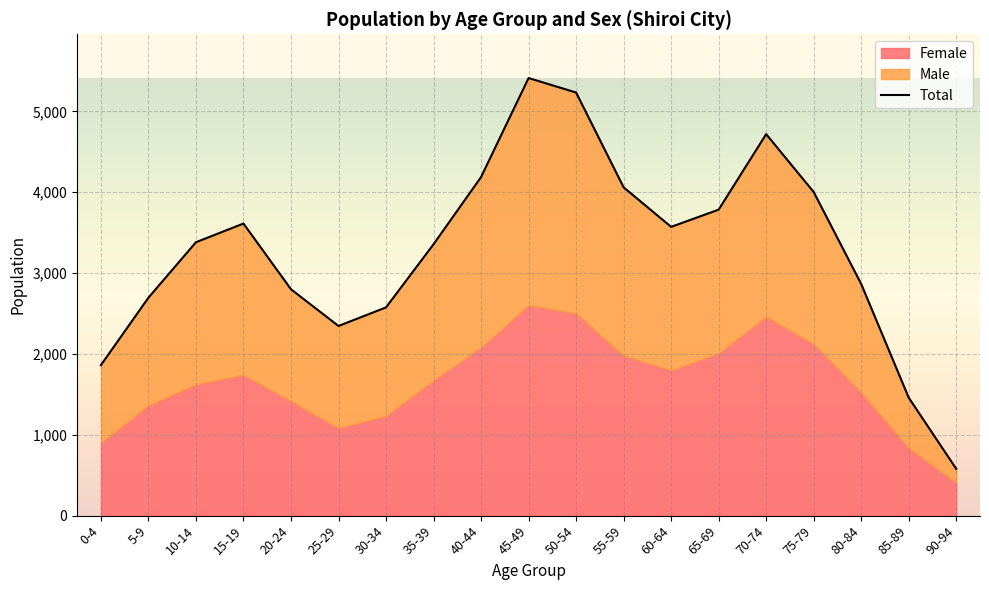

At which category does the data reach its first local valley?

25-29